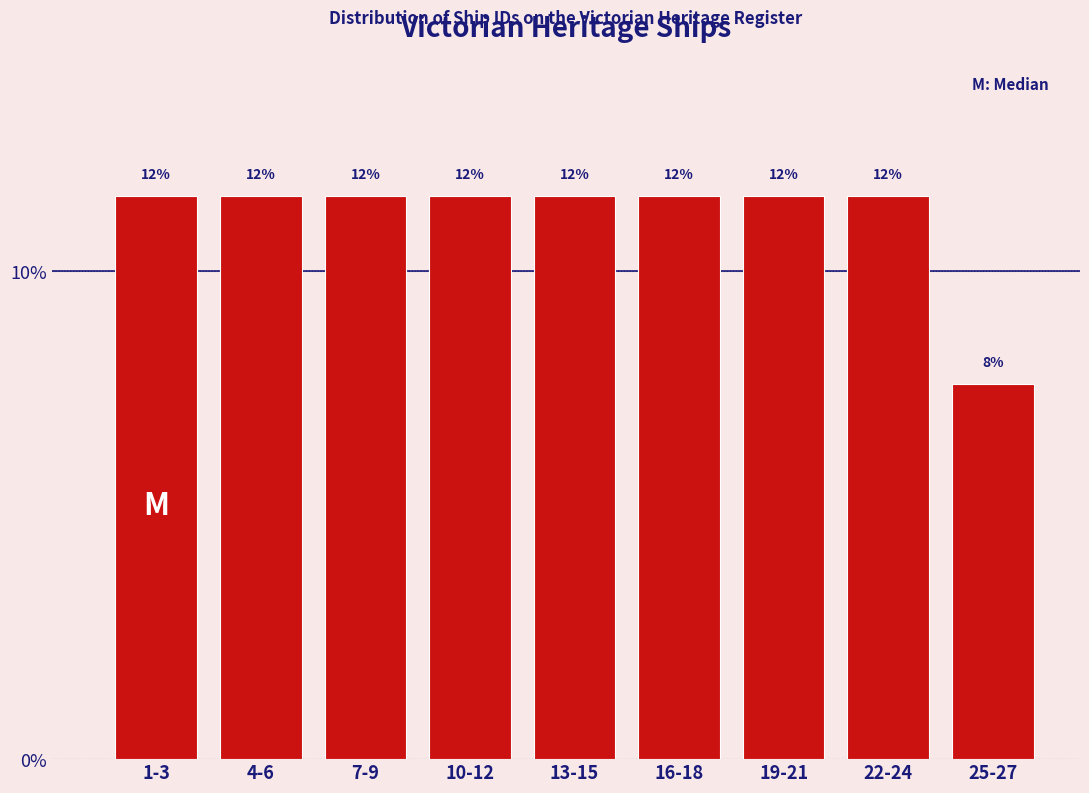

How many bars are there in total?

9